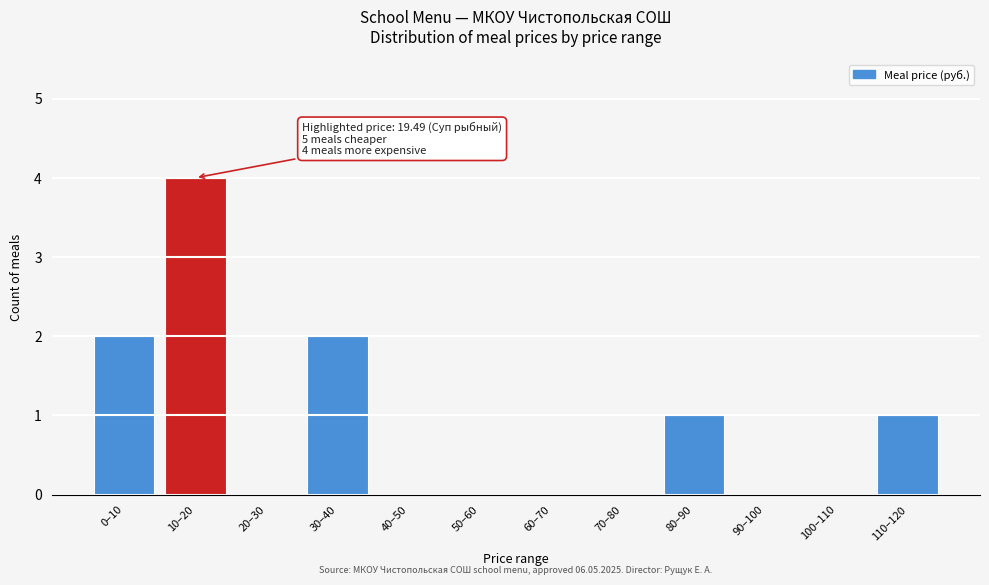

Reading right to left, extract all data points from this chart.

110–120=1	100–110=0	90–100=0	80–90=1	70–80=0	60–70=0	50–60=0	40–50=0	30–40=2	20–30=0	10–20=4	0–10=2